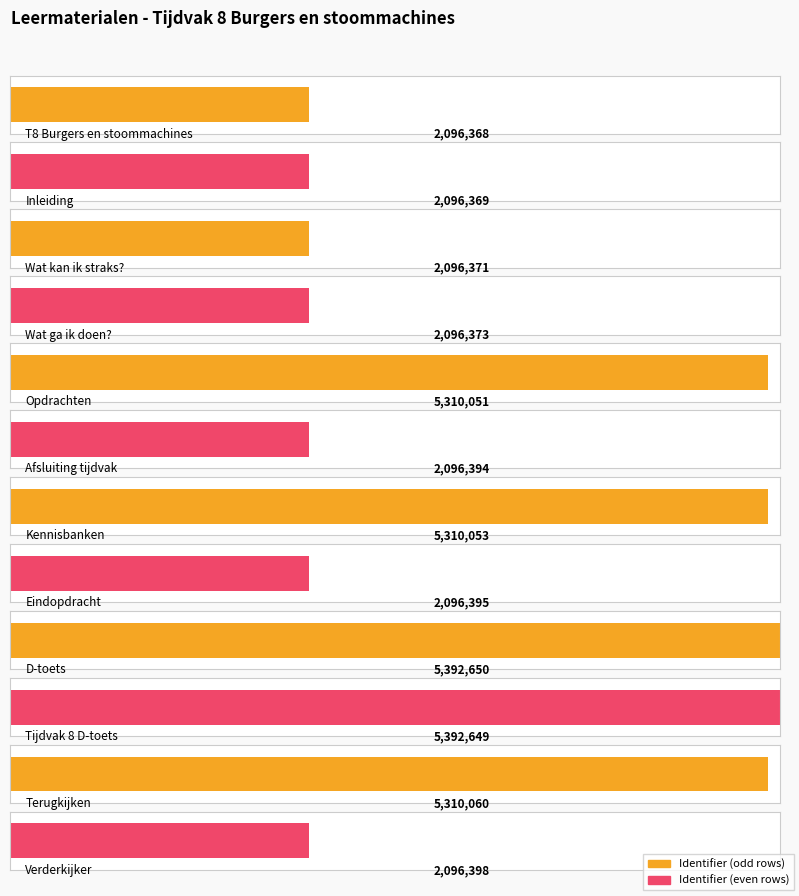

What is the average value?

3449178